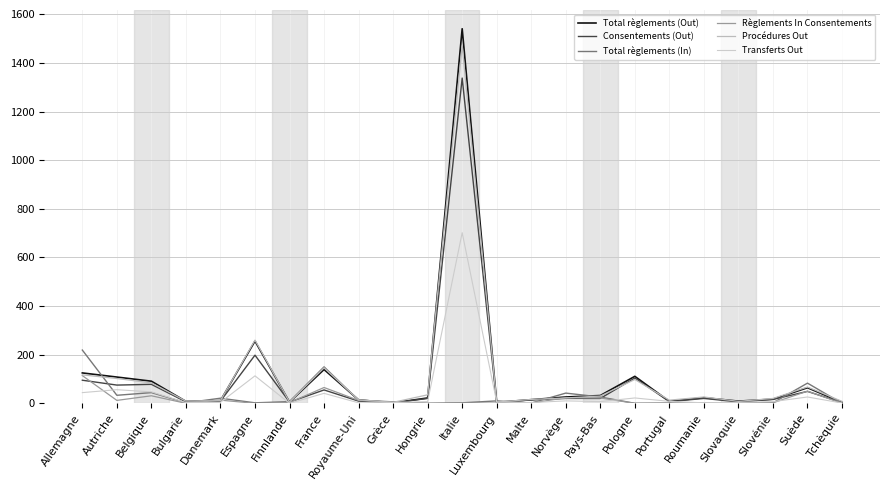

At which label does Total règlements (Out) reach its peak?

Italie